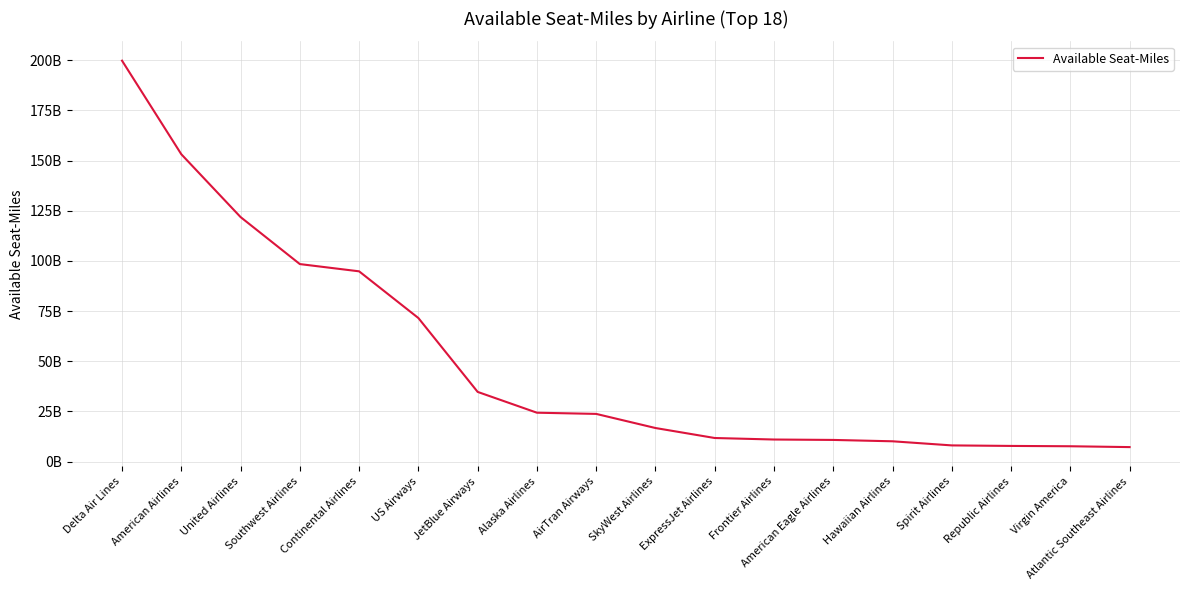

What is the greatest value displayed?

199804797830